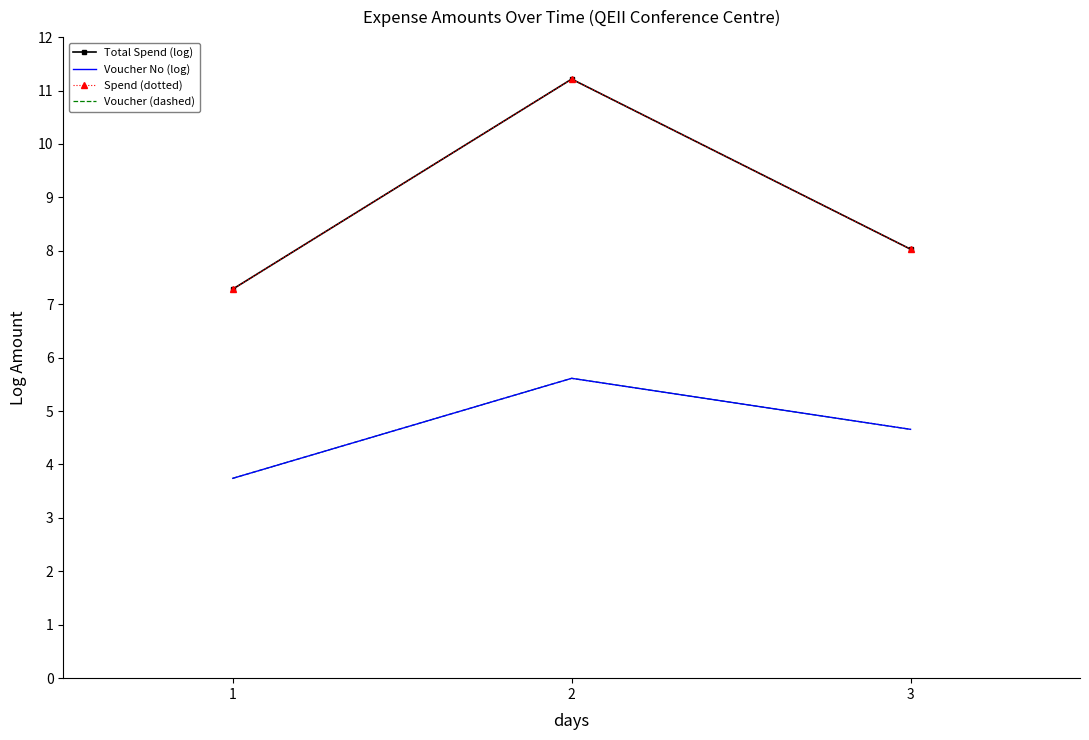

List the labels in order of Total Spend (log) value, largest first.

2, 3, 1